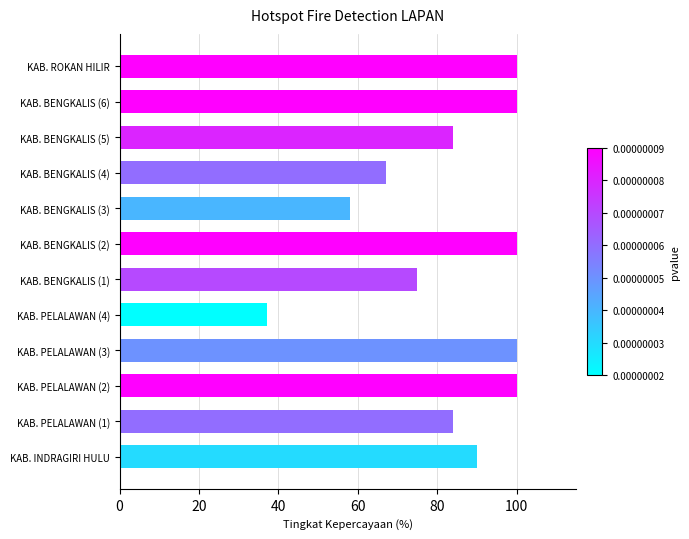

Approximately how many times larger is the value at KAB. BENGKALIS (2) compared to KAB. PELALAWAN (1)?

1.2